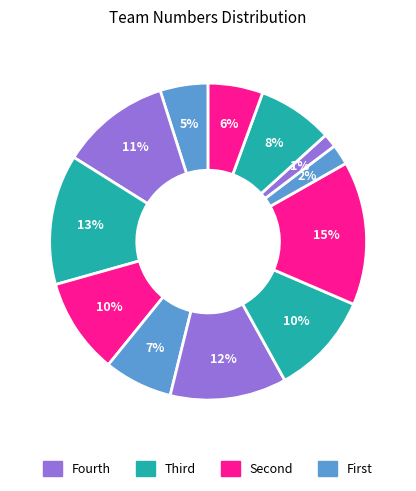

Is there any slice that represents more than half of the pie?

No